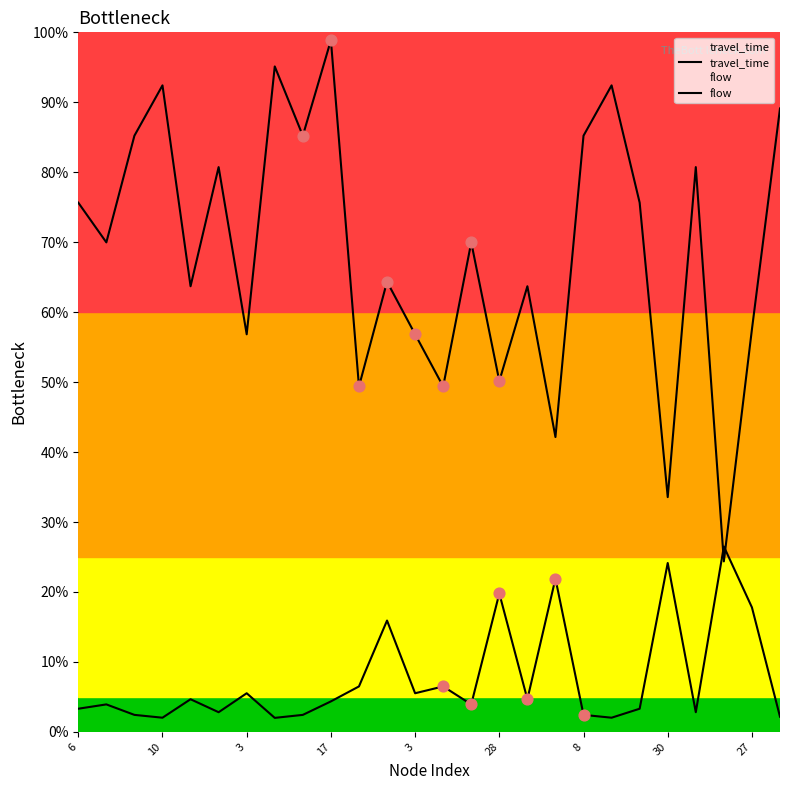

Which series contains the lowest Y value?

flow